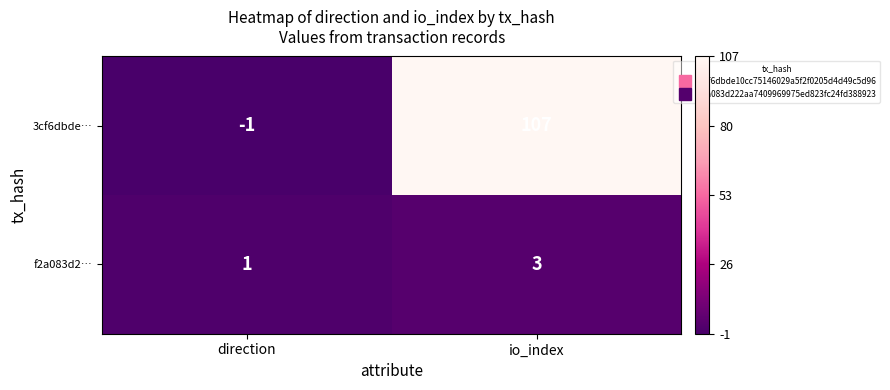

Reading left to right, what are all the values shown in this chart?

3cf6dbde…: direction=-1	io_index=107
f2a083d2…: direction=1	io_index=3